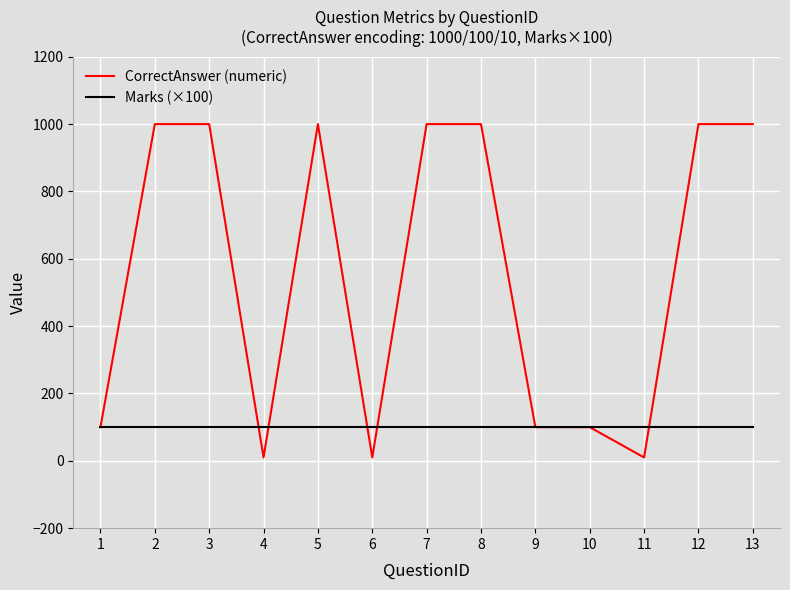

Which series changed the most between 4 and 5?

CorrectAnswer (numeric)